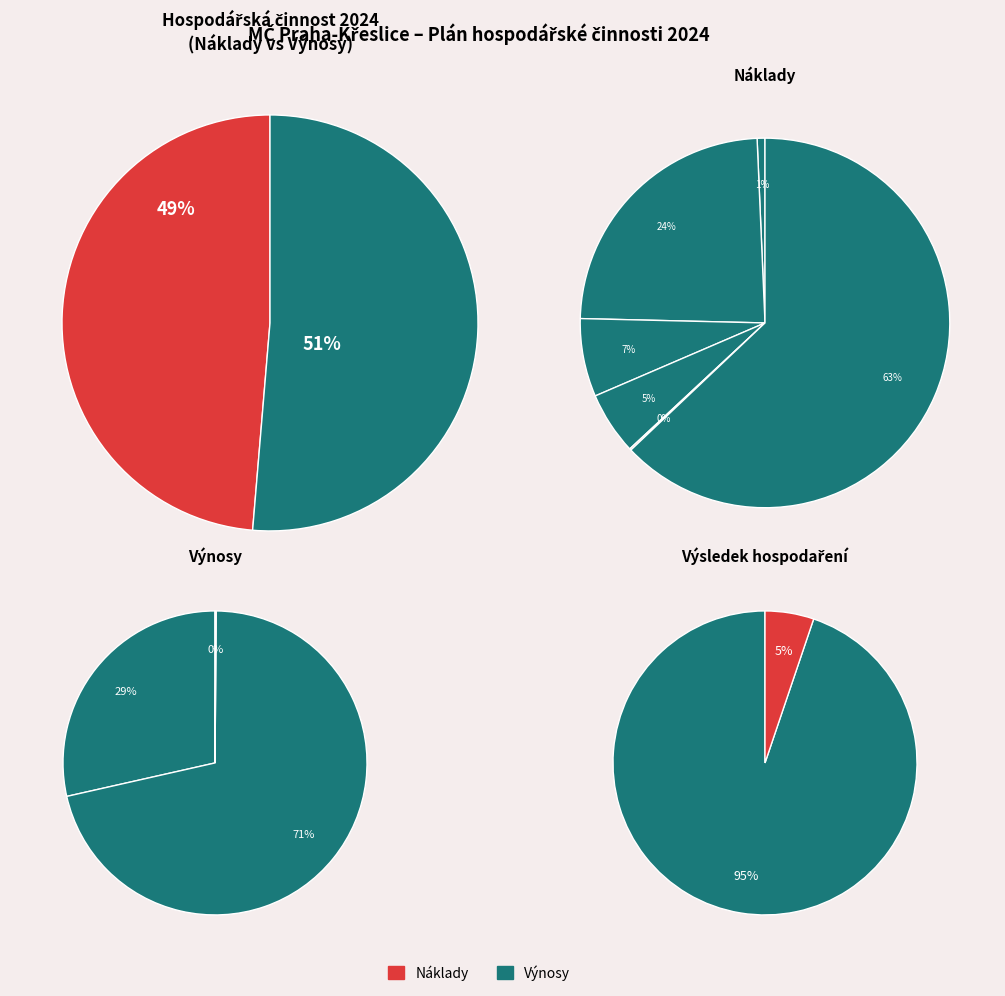

To the nearest percent, what is the average slice percentage?

17%